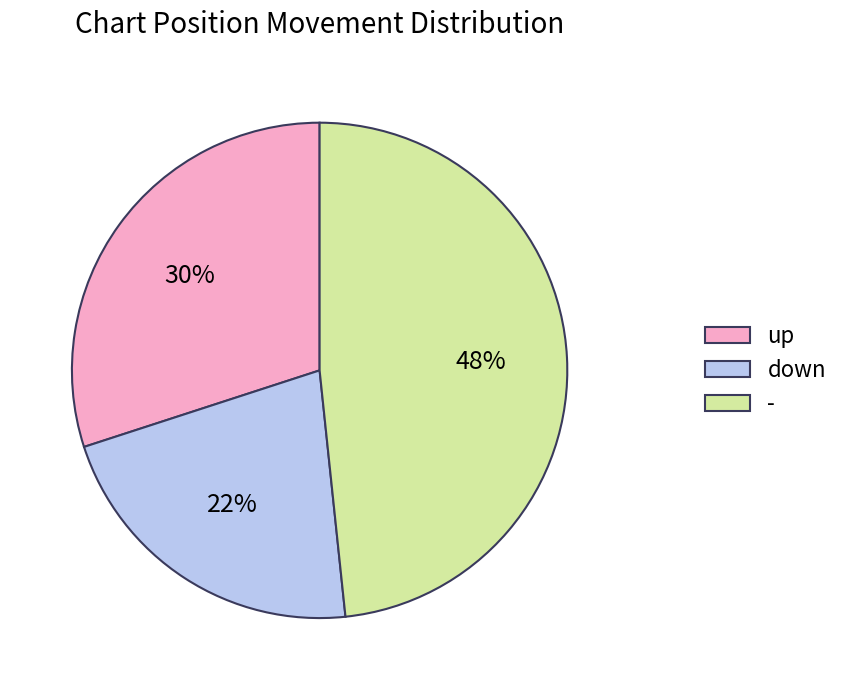

Does down represent more than half of the total?

No